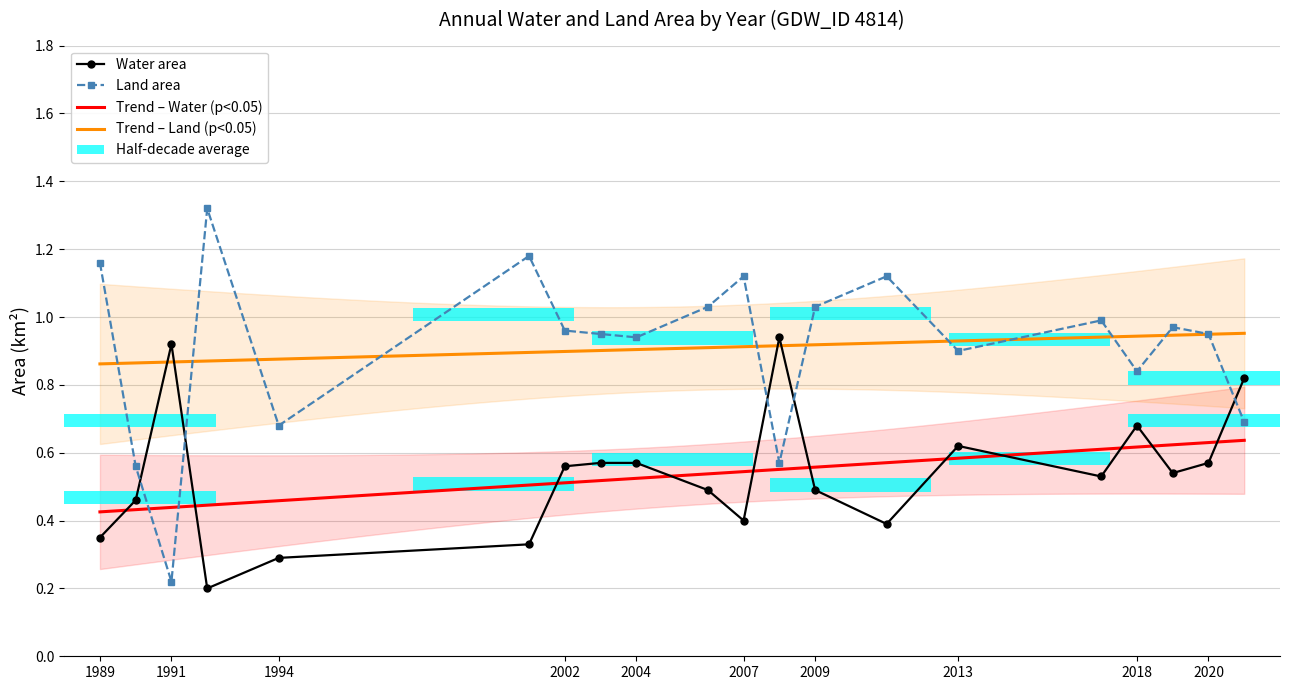

How many groups of bars are there?

20